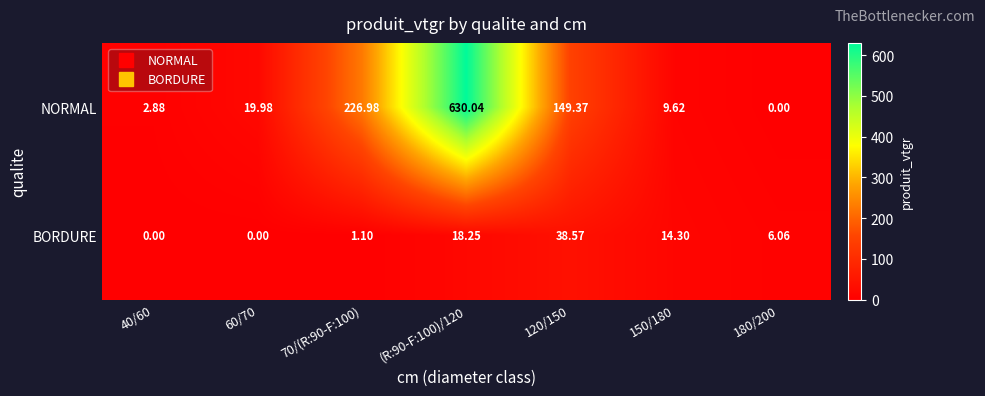

At how many categories does at least one series exceed 77?

3